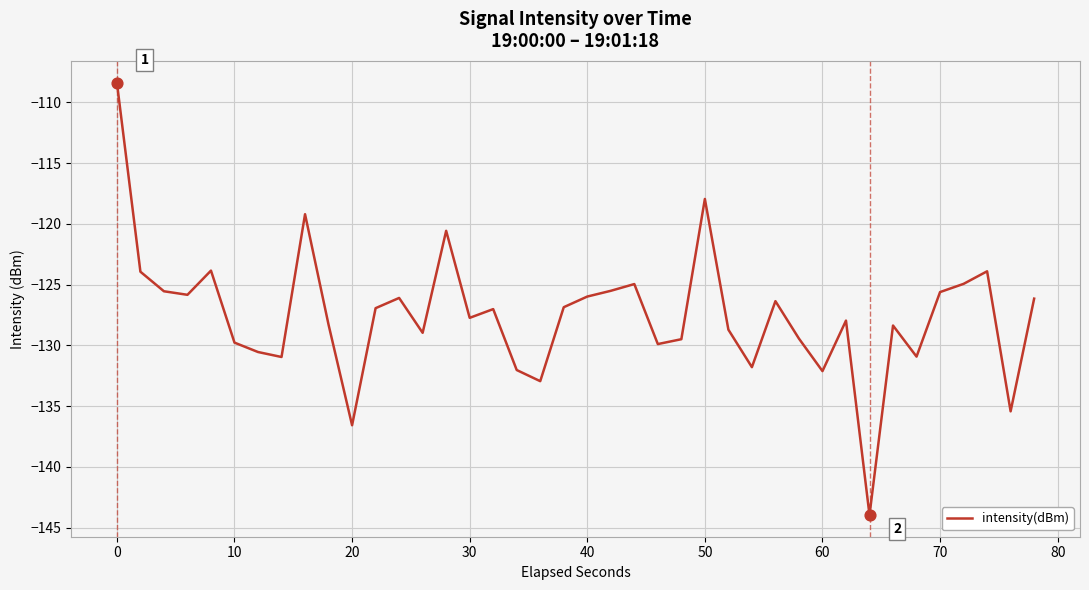

What is the greatest value displayed?

-108.4